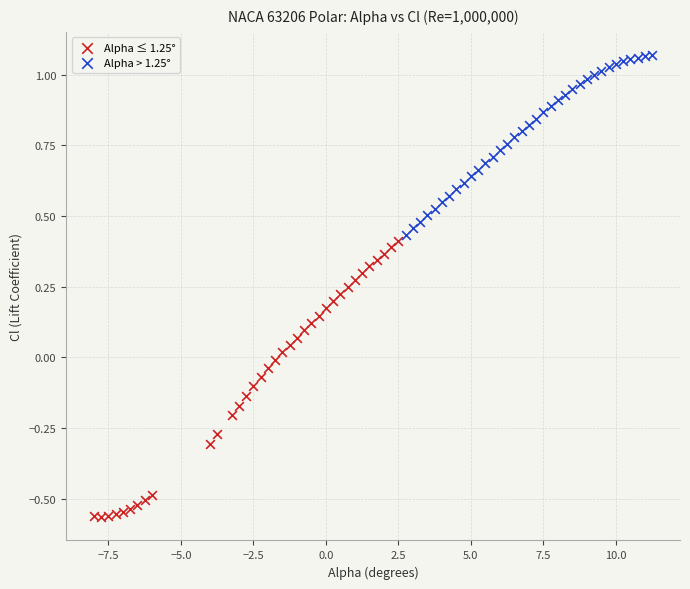

Which series has the largest Y range (max minus min)?

Alpha ≤ 1.25°